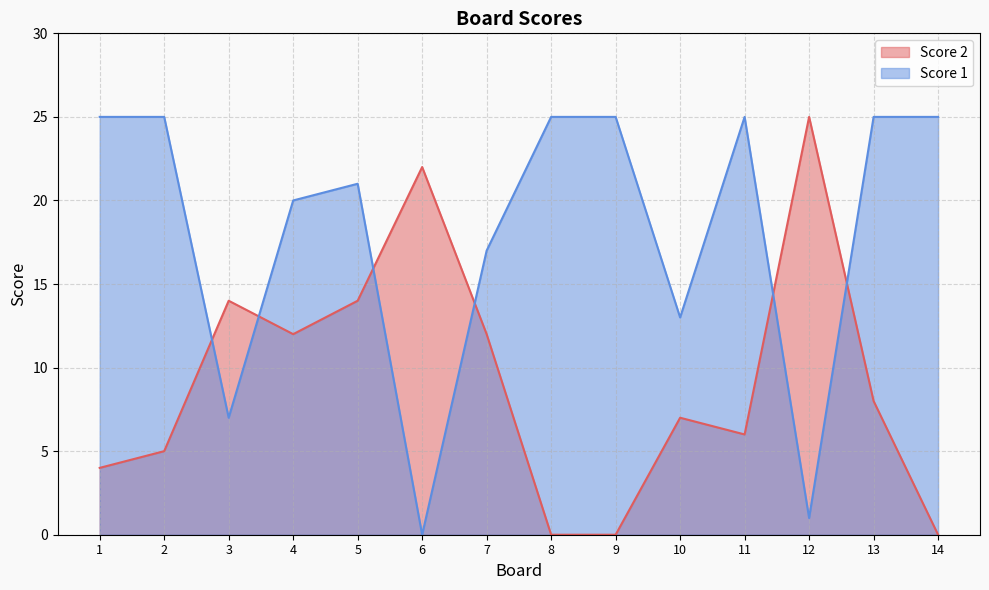

What is the sum of the Score 2 values at 10 and 11?

13